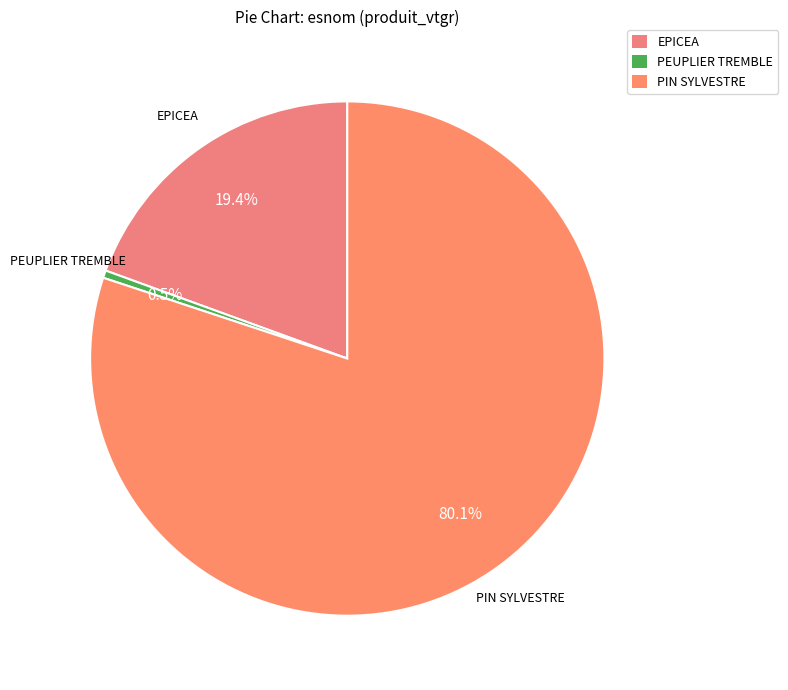

Rank the categories by value from highest to lowest.

PIN SYLVESTRE, EPICEA, PEUPLIER TREMBLE